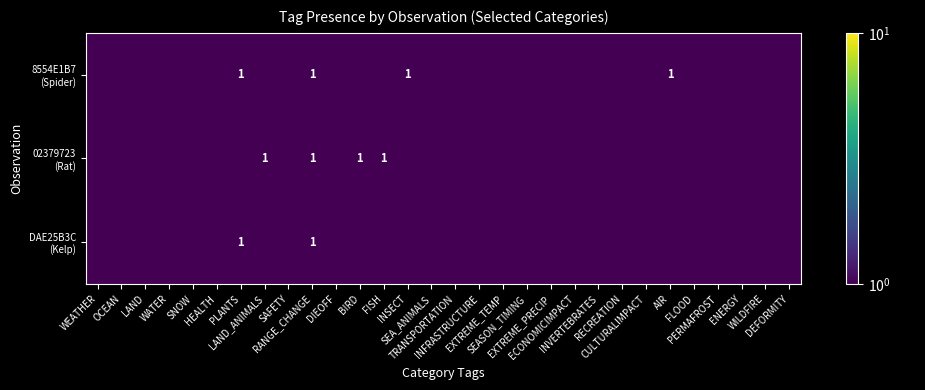

At which category is the sum across all series the highest?

RANGE_CHANGE